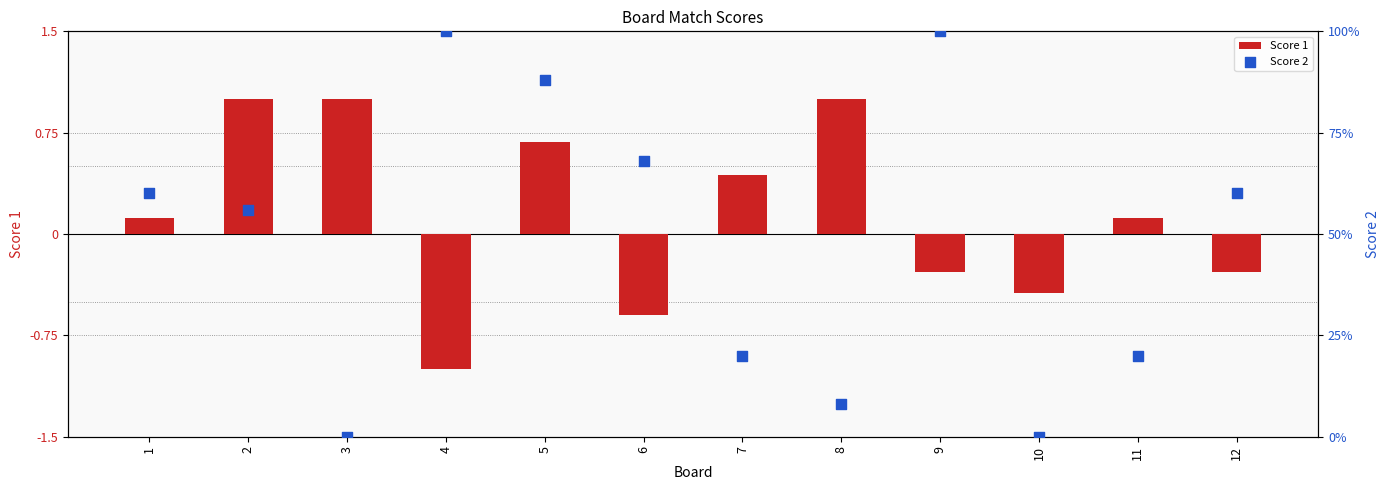

Which series reaches the maximum Y coordinate?

Score 2